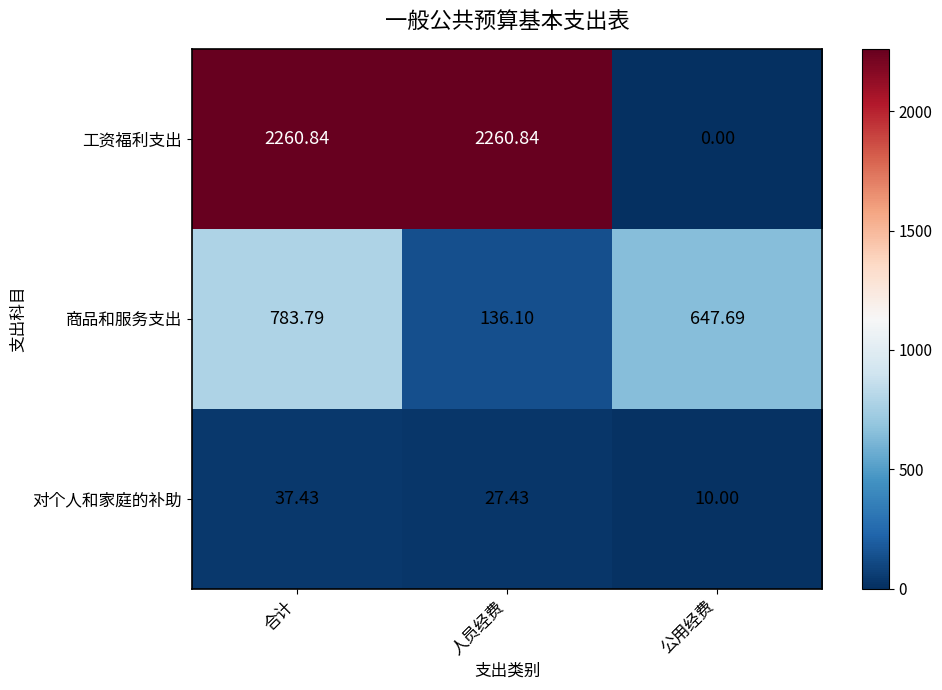

At which label does 对个人和家庭的补助 reach its peak?

合计